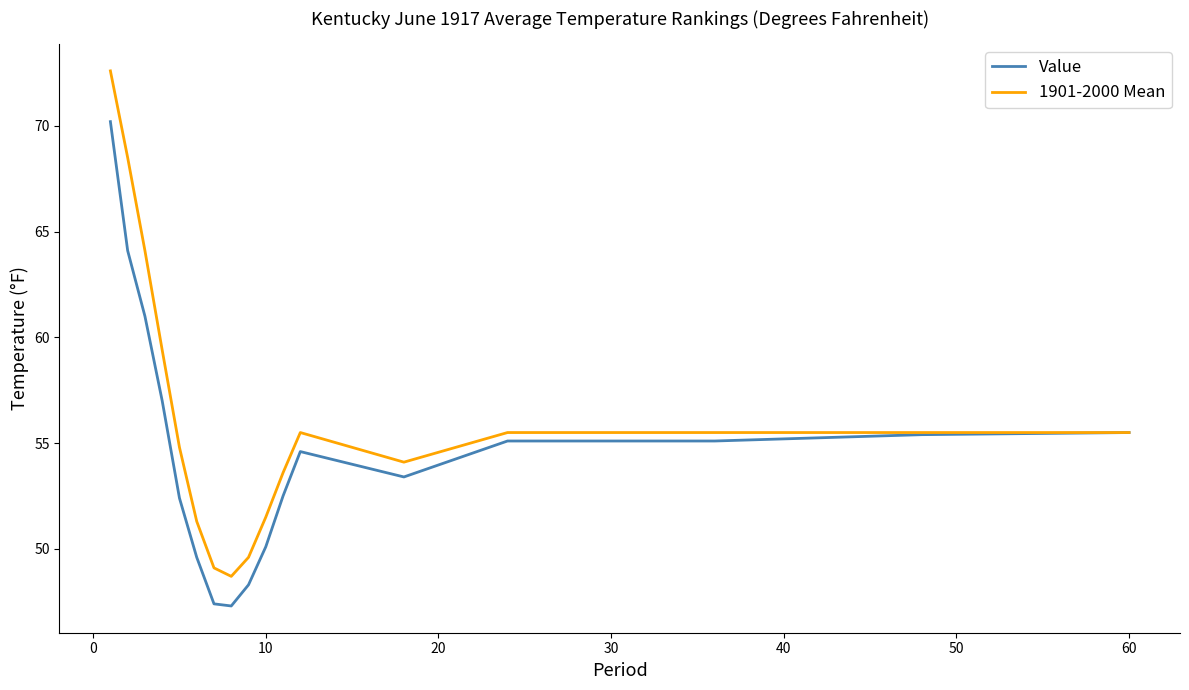

Which series has the widest spread of values?

1901-2000 Mean